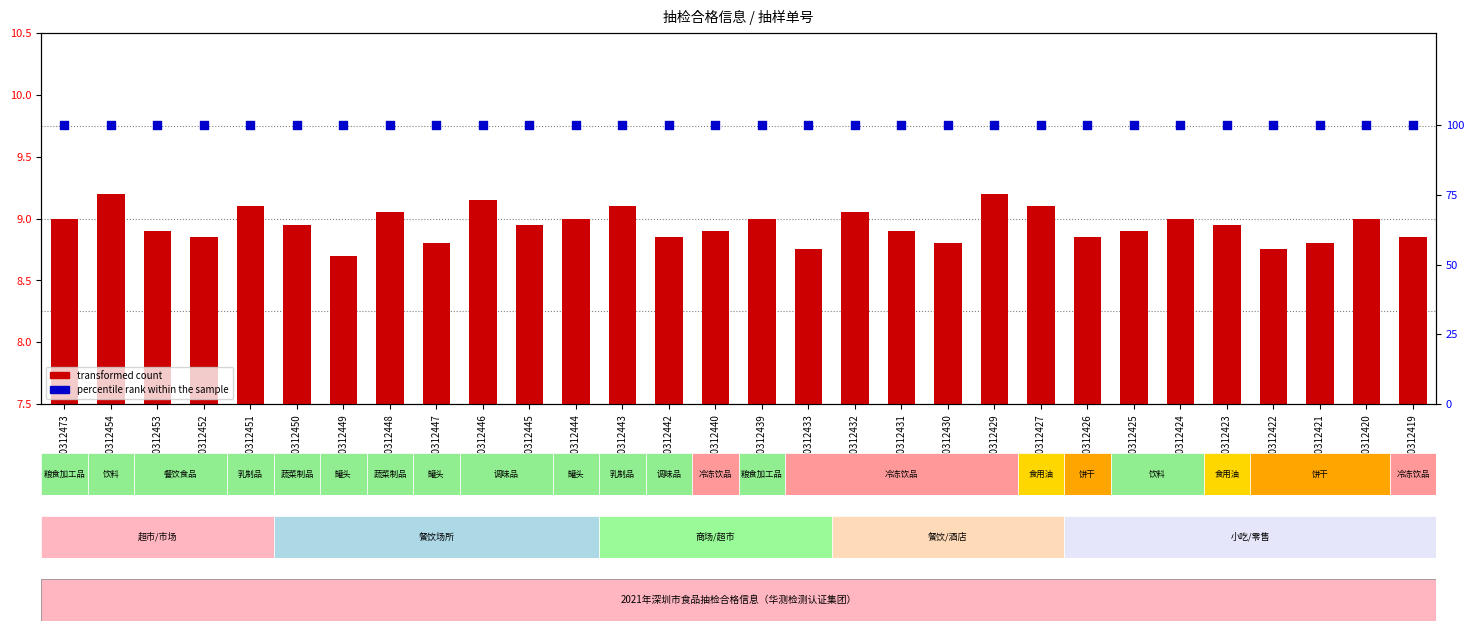

What is the total value across all series at SZ210312425?

108.9